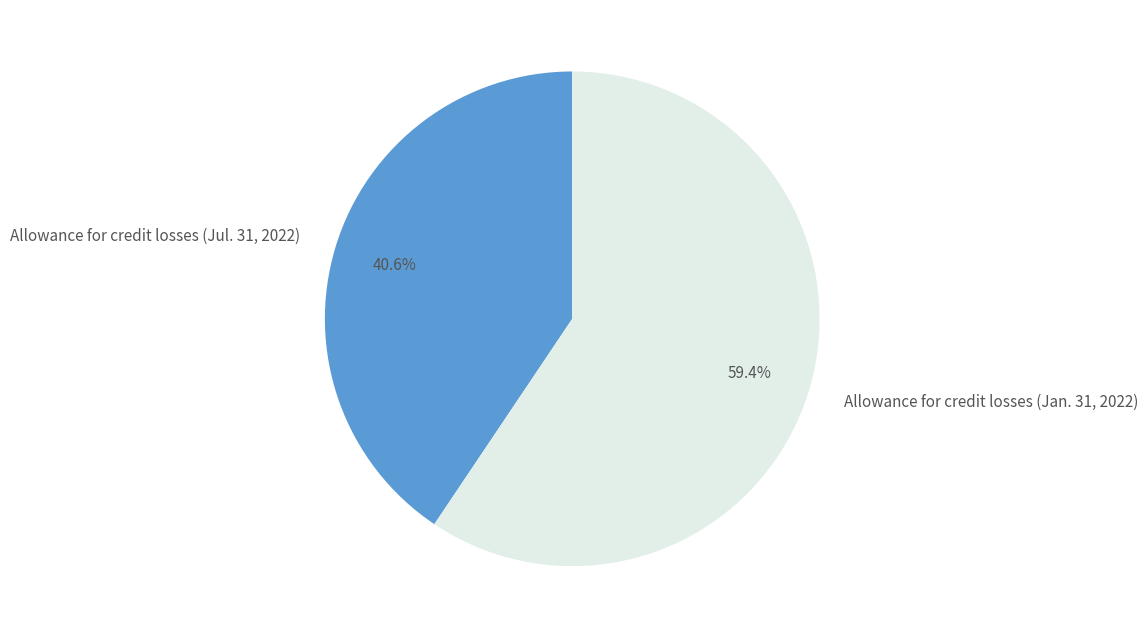

To the nearest percent, what is the average slice percentage?

50%